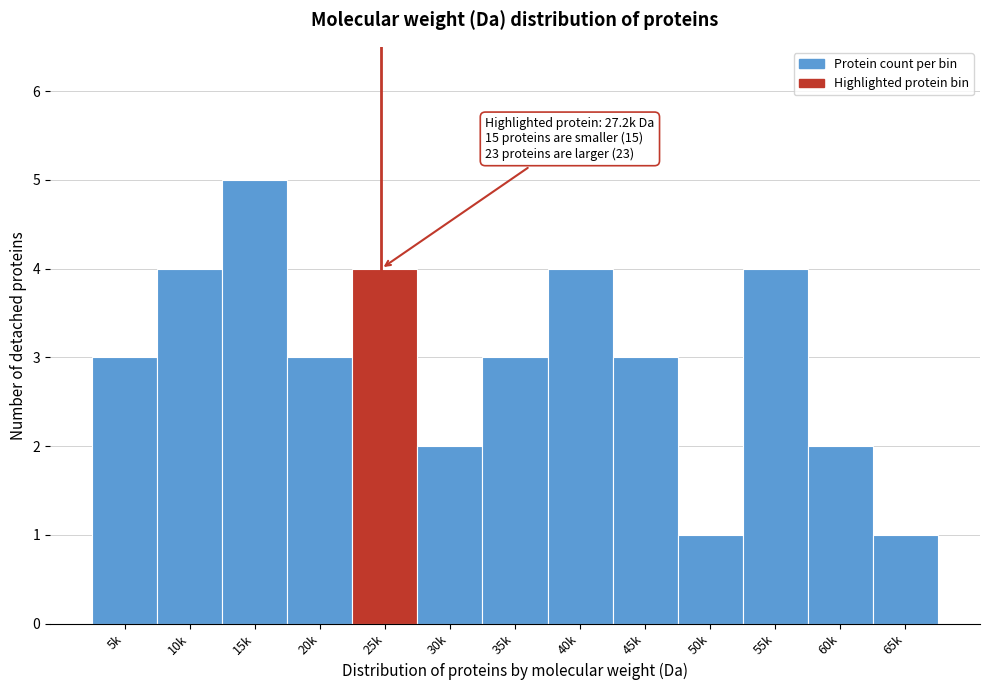

Reading left to right, list all the values displayed in this chart.

3	4	5	3	4	2	3	4	3	1	4	2	1